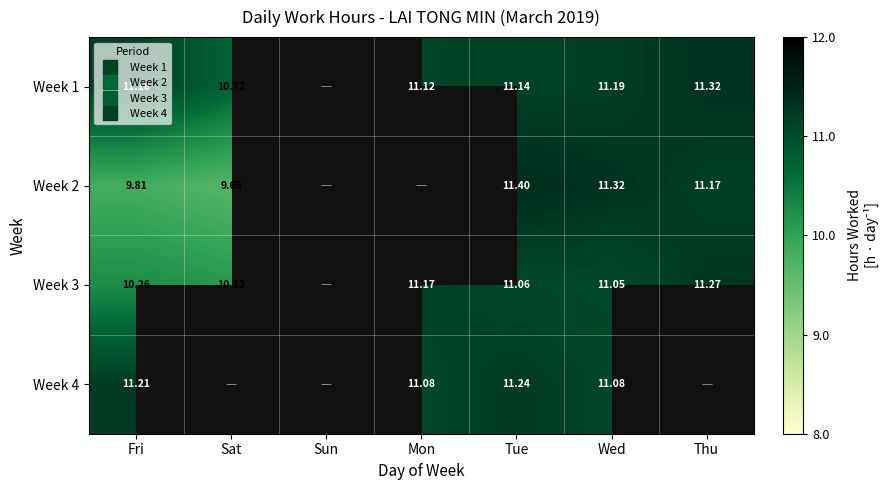

At which label does Week 4 reach its minimum?

Mon